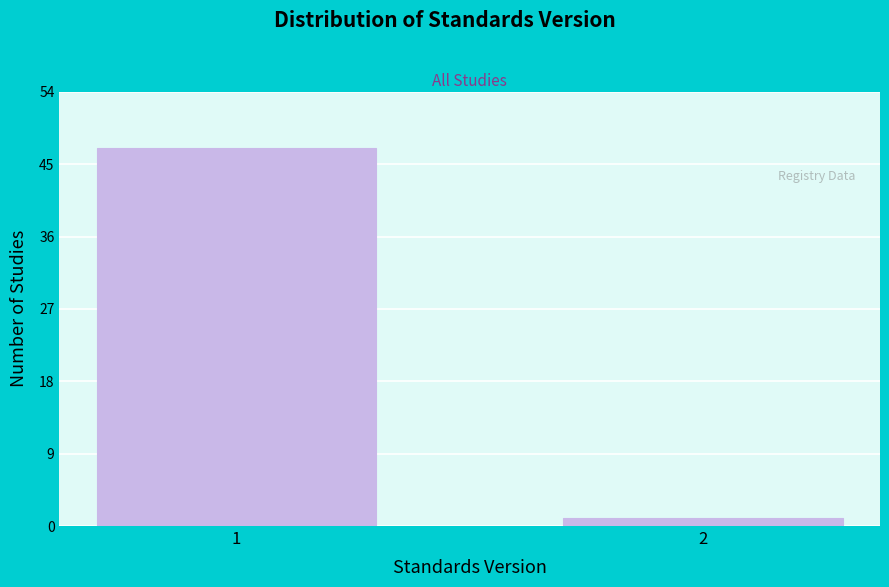

Reading left to right, list all the values displayed in this chart.

1=47	2=1